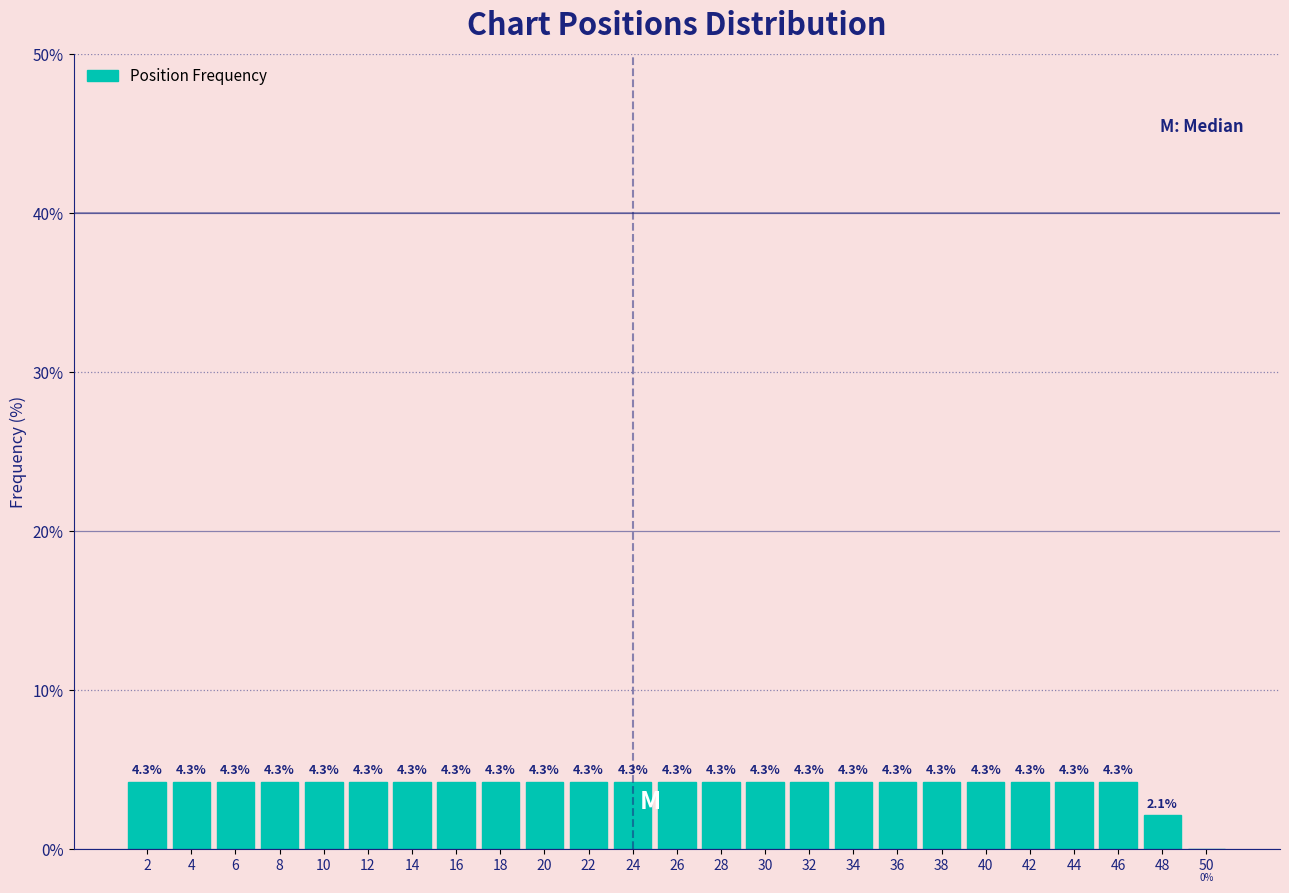

How tall is the bar that spans 9 to 11 on the x-axis?

4.3